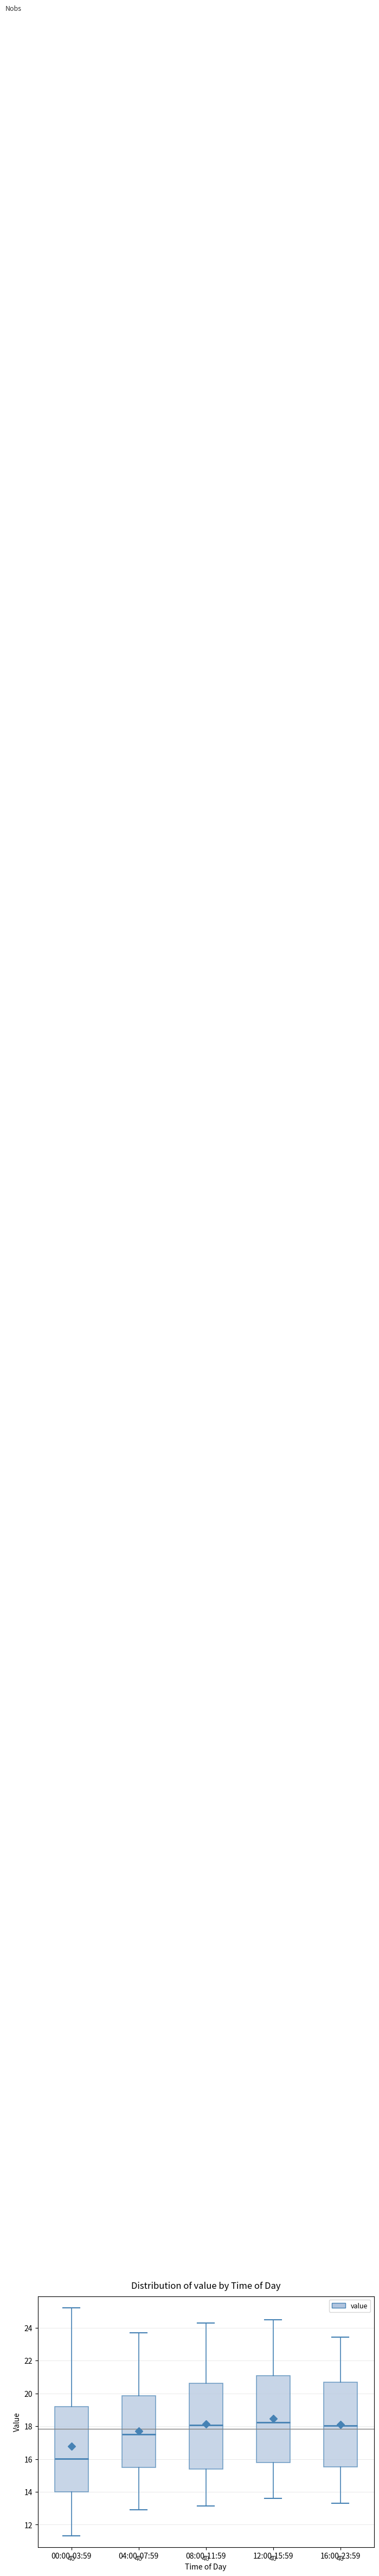

Where does the upper whisker of the box for 12:00-15:59 end on the y-axis? The values are not printed on the chart, so give them approximately, as read against the axis.

24.6